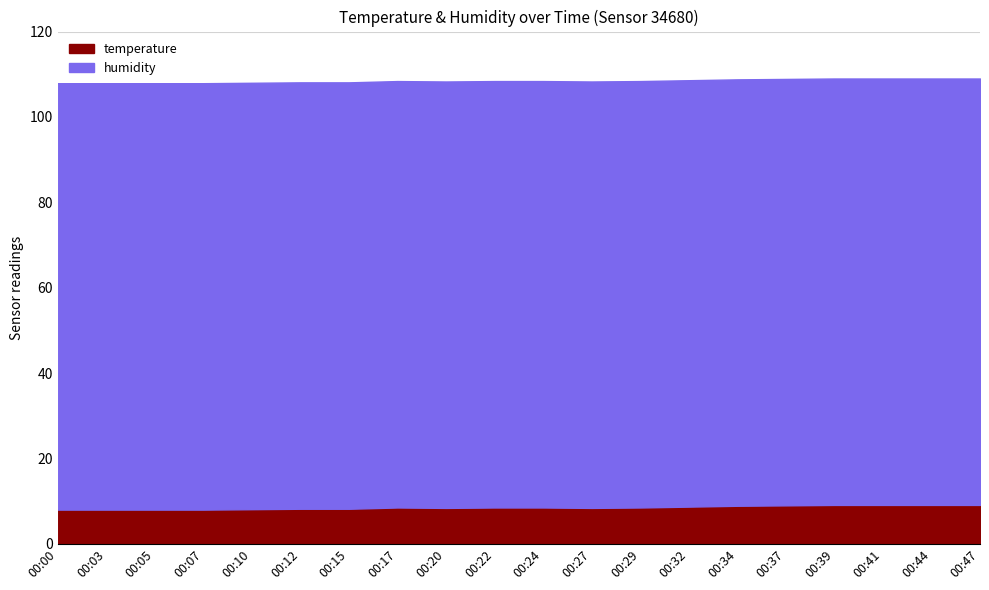

Between 00:05 and 00:12, which is larger?

00:12